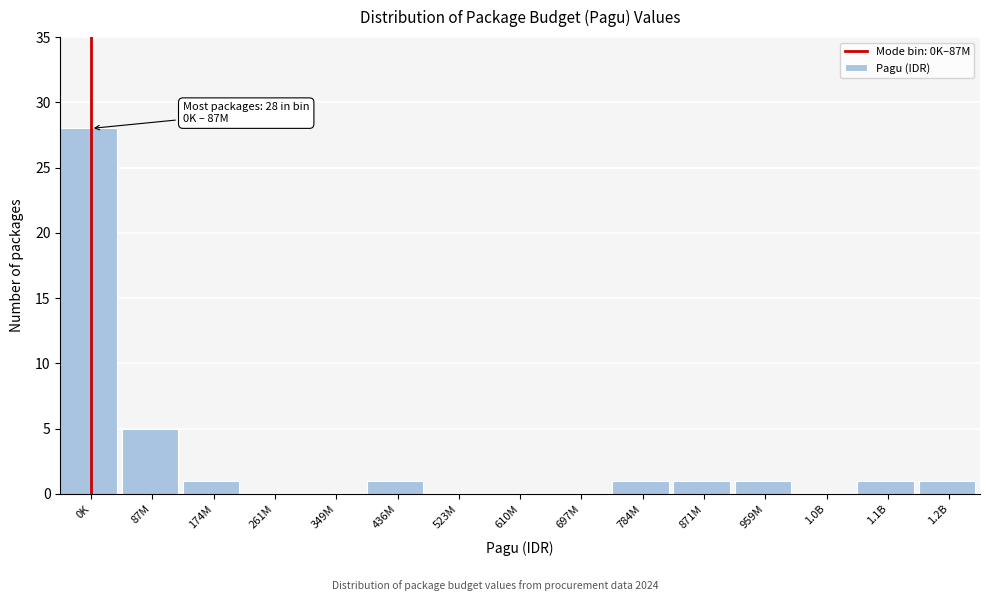

Reading left to right, list all the values displayed in this chart.

0K=28	87M=5	174M=1	261M=0	349M=0	436M=1	523M=0	610M=0	697M=0	784M=1	871M=1	959M=1	1.0B=0	1.1B=1	1.2B=1